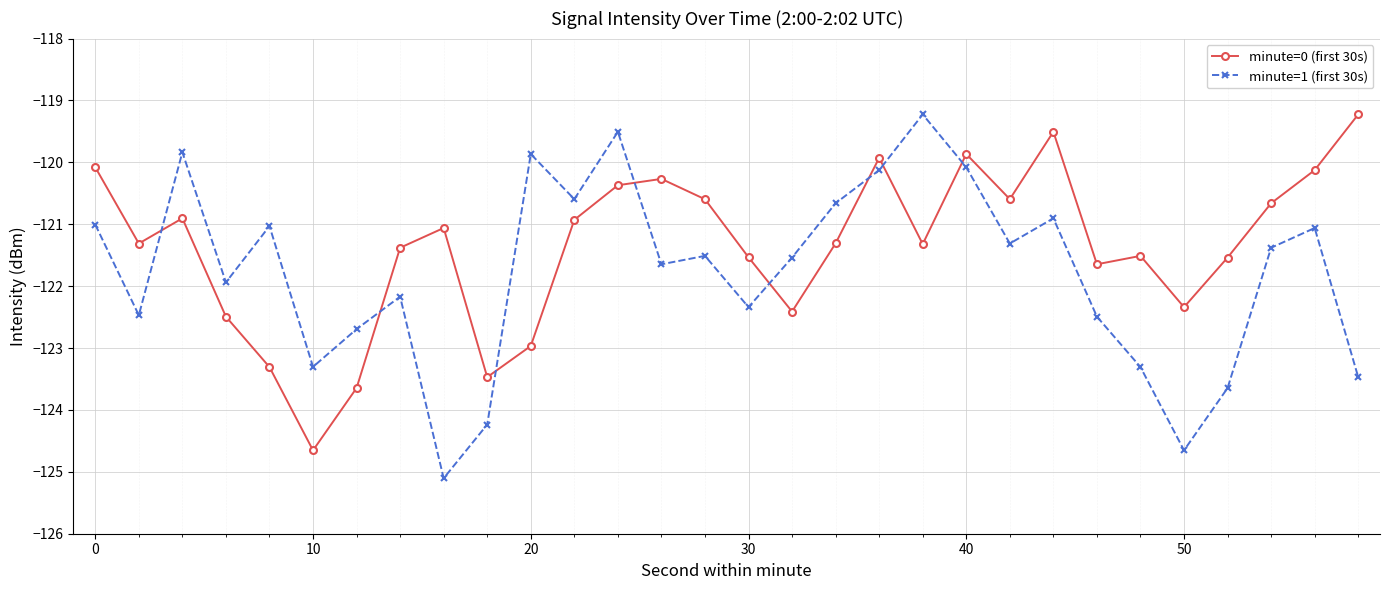

Which series has the largest total across all categories?

minute=0 (first 30s)